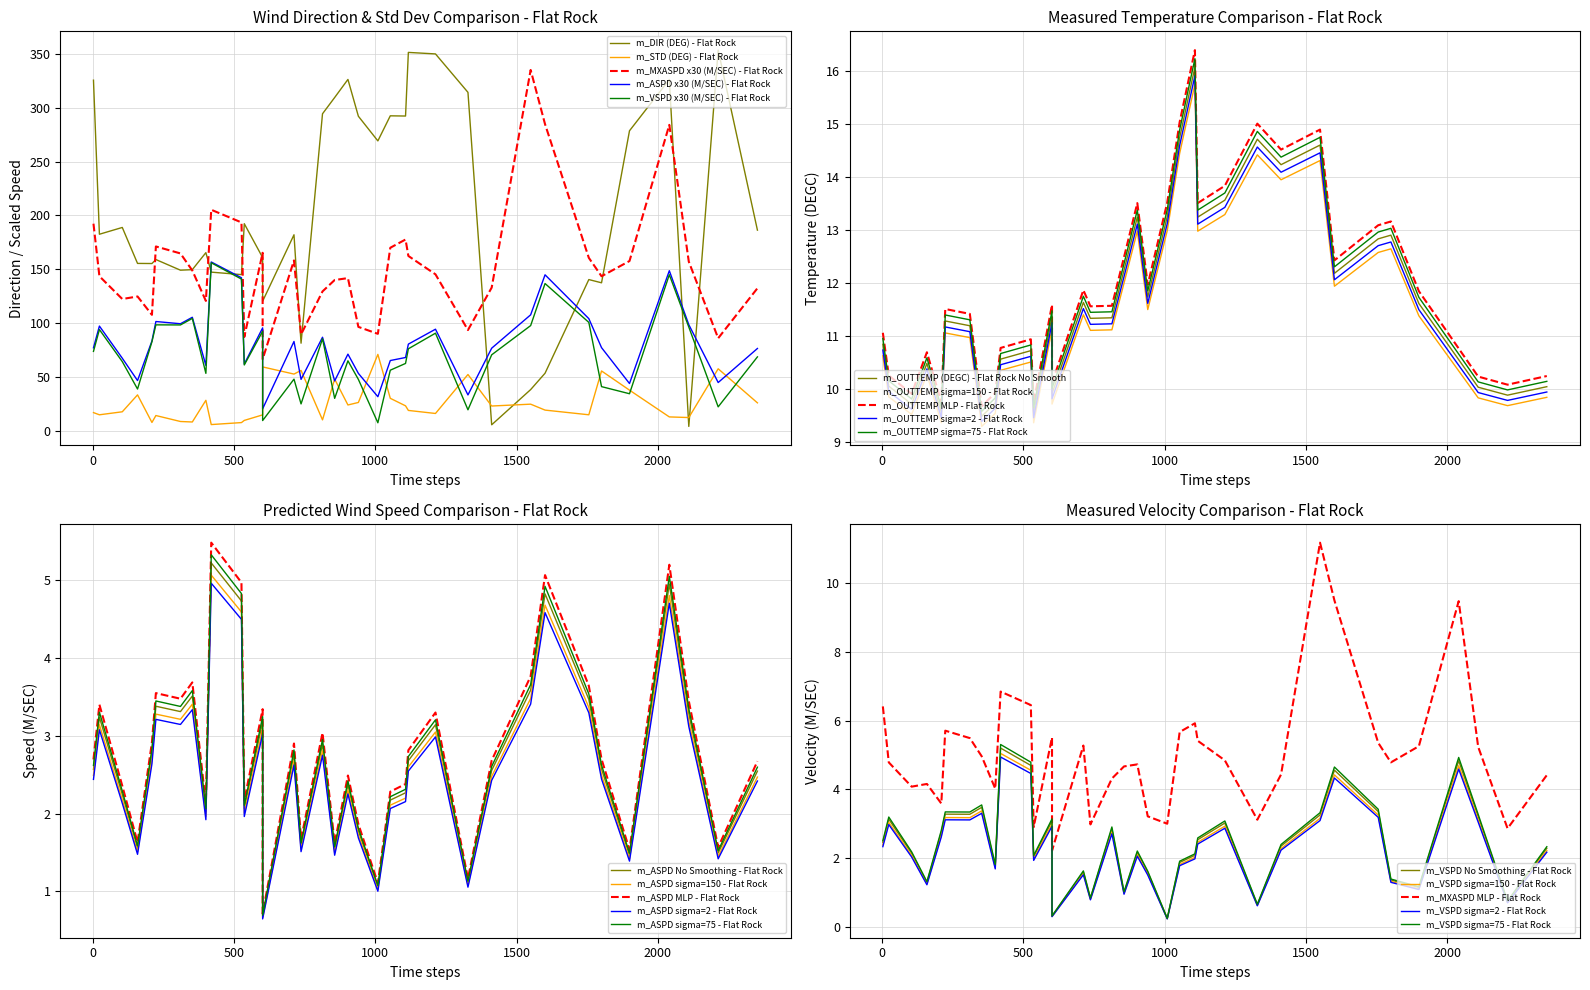

What is the total value across all series at 6?

198.7